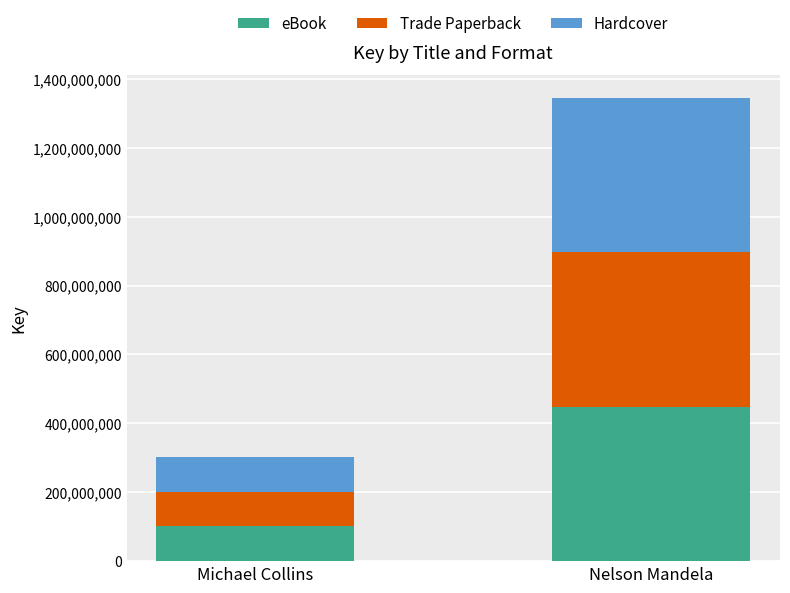

How many bars are there in total?

2